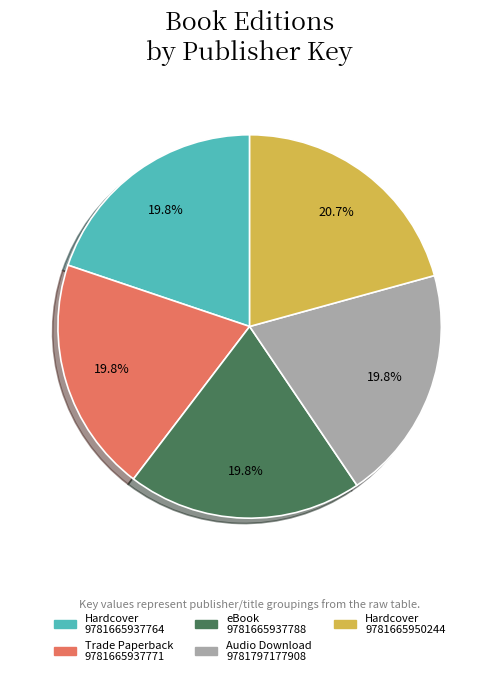

Approximately how many times larger is the value at Hardcover 9781665950244 compared to Audio Download 9781797177908?

1.0